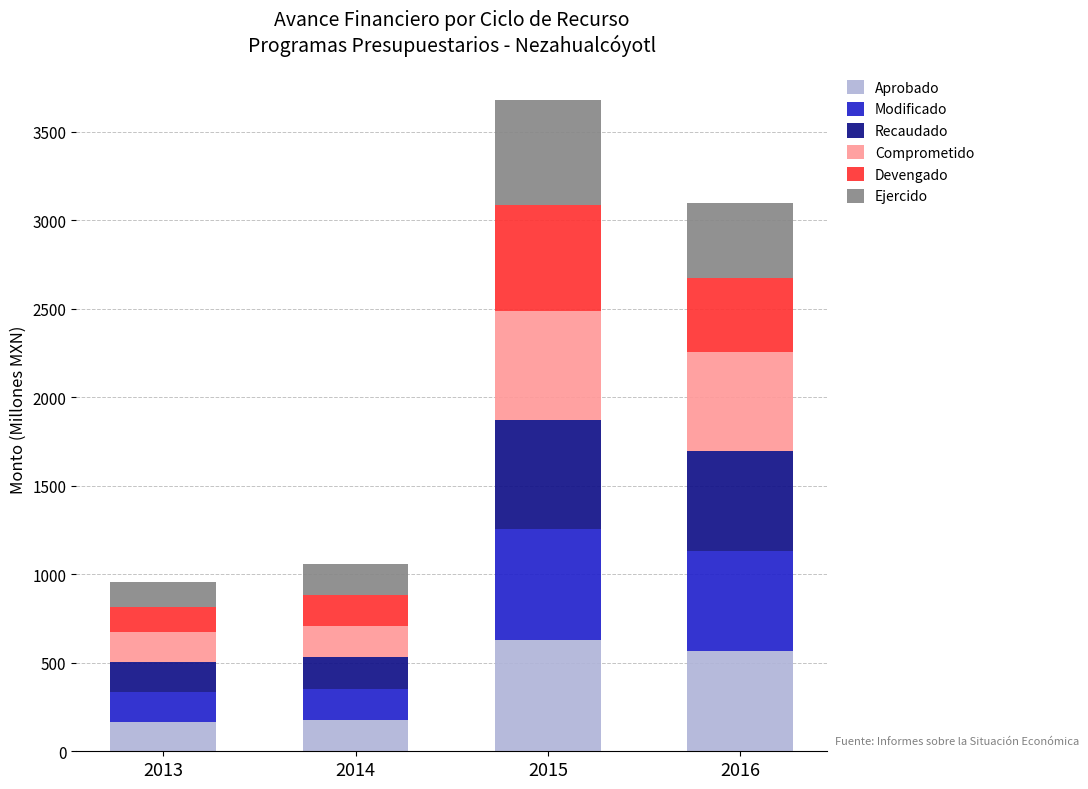

What is the minimum value for Aprobado?

168.1